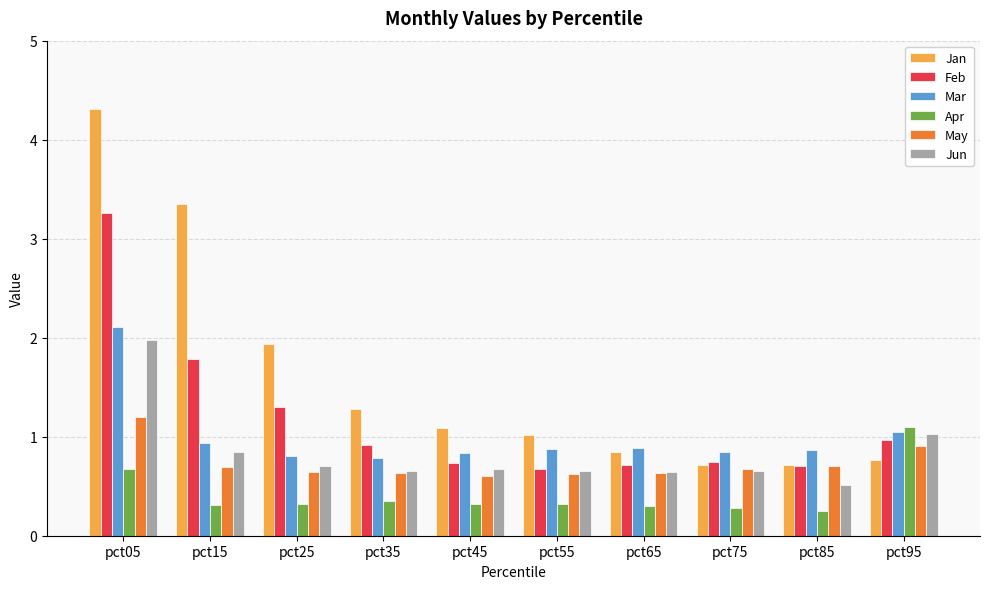

What is the sum of all Mar values?

10.0